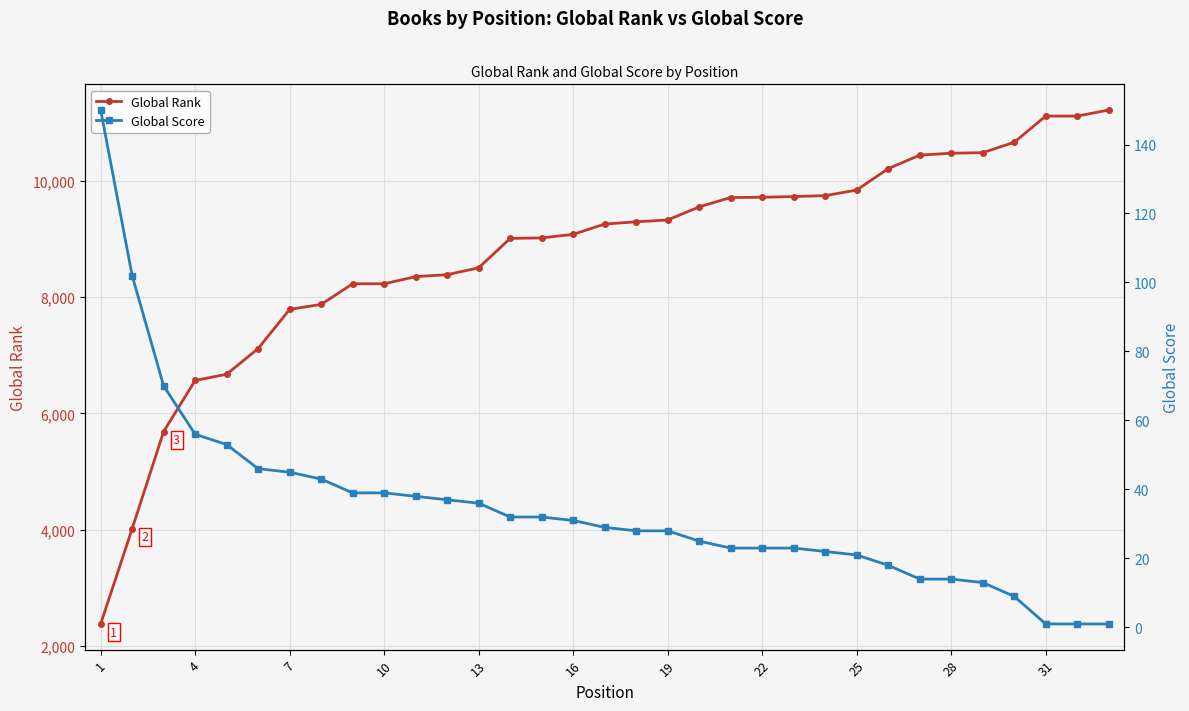

Which series has the largest total across all categories?

Global Rank